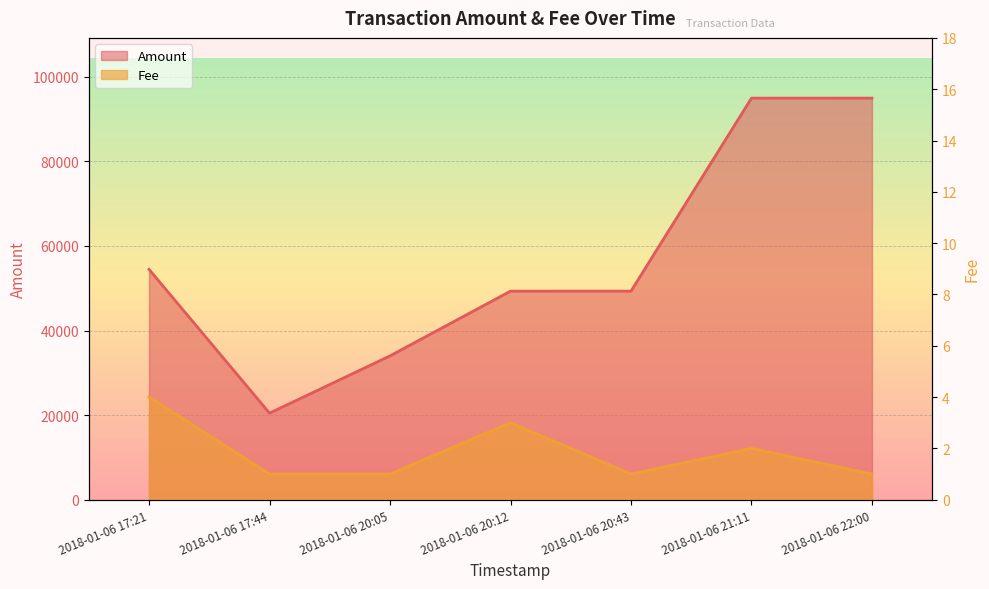

In Fee, how many points are lower than both neighbors (excluding endpoints)?

1